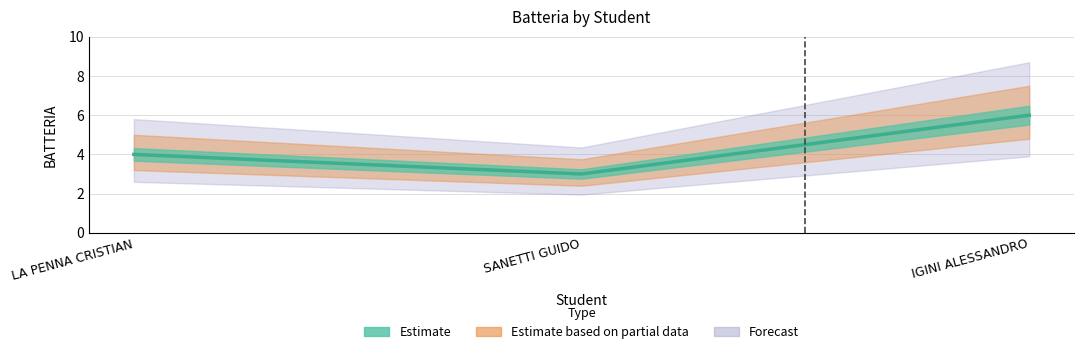

What is the label of the 1st point from the left?

LA PENNA CRISTIAN